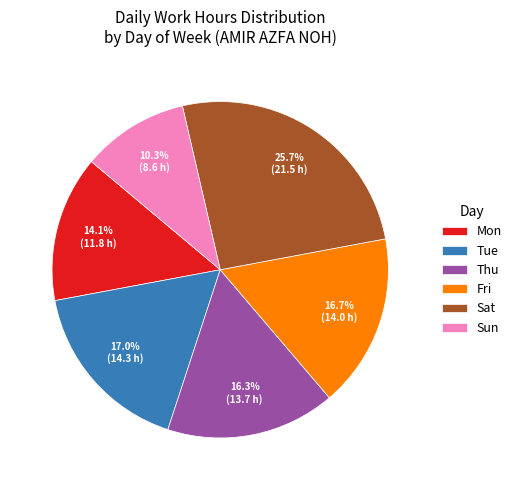

To the nearest percent, what portion does Sat represent?

26%